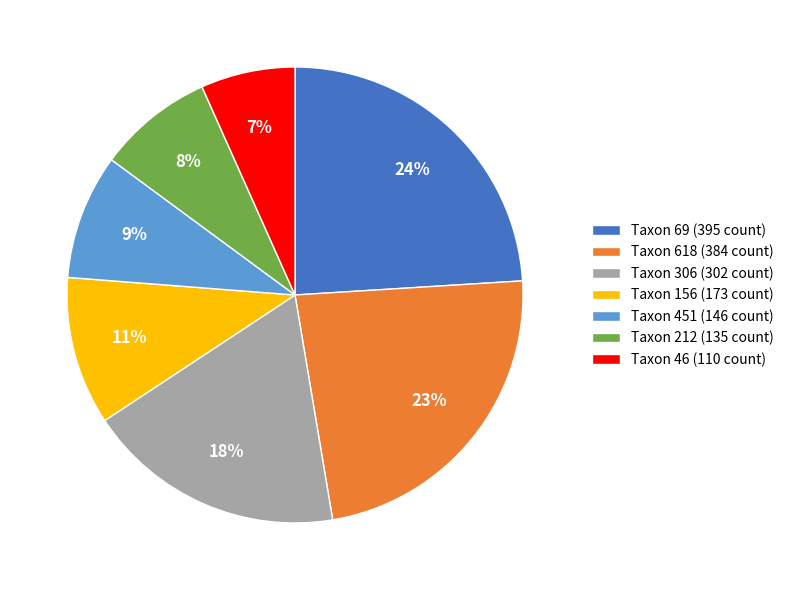

To the nearest percent, what is the average slice percentage?

14%